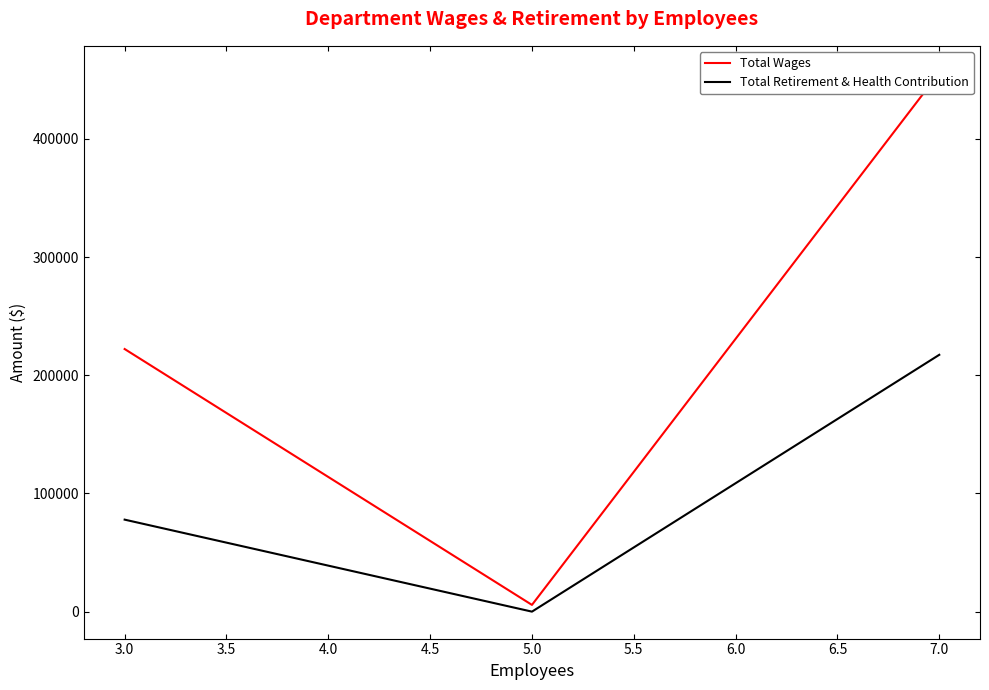

Reading left to right, list all the values displayed in this chart.

Total Wages: 222160	5700	455864
Total Retirement & Health Contribution: 77832	0	217275